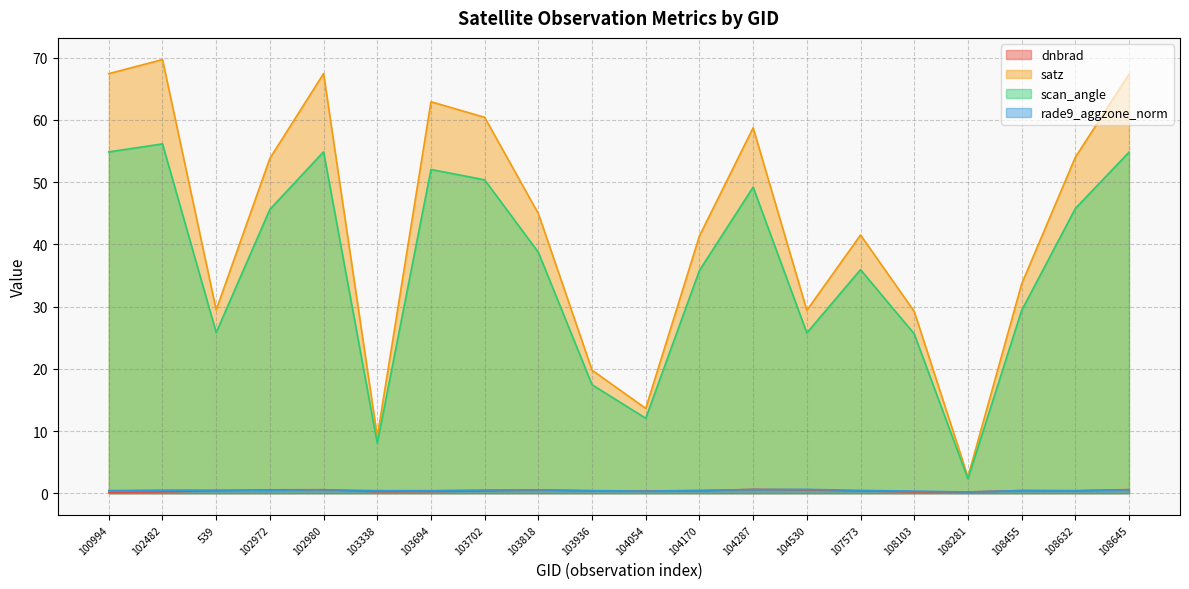

True or false: satz and rade9_aggzone_norm intersect in this chart.

False